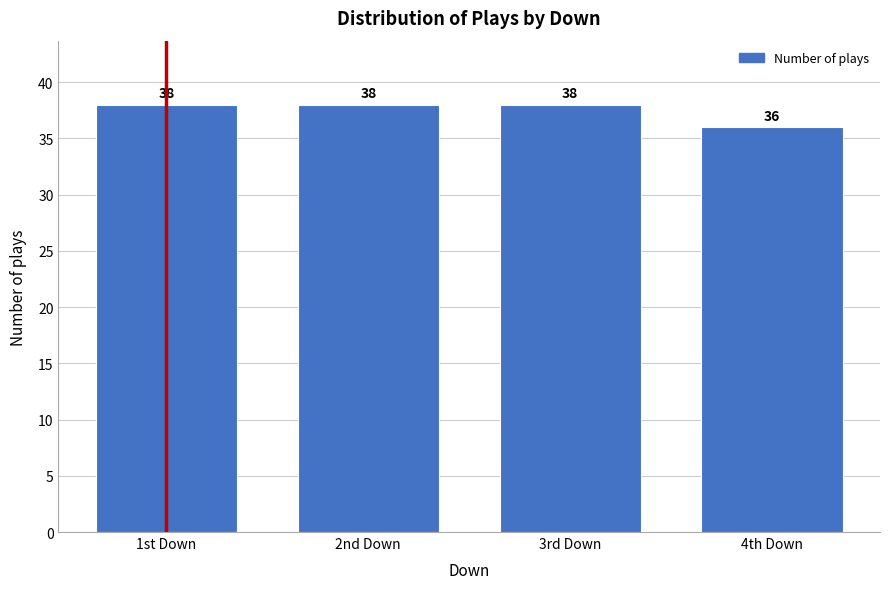

Reading left to right, what are all the values shown in this chart?

1st Down=38	2nd Down=38	3rd Down=38	4th Down=36